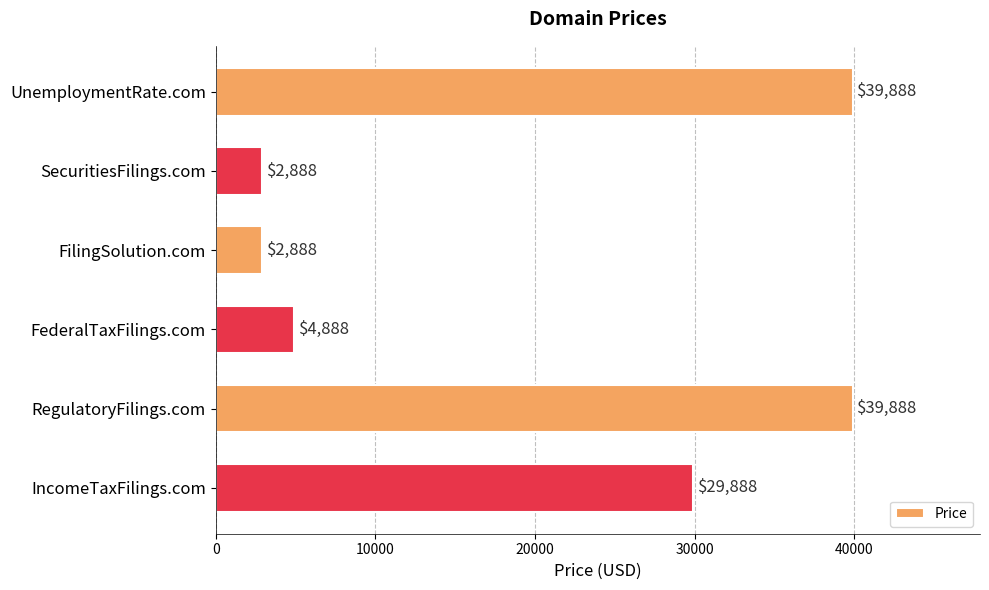

What is the average value?

20055